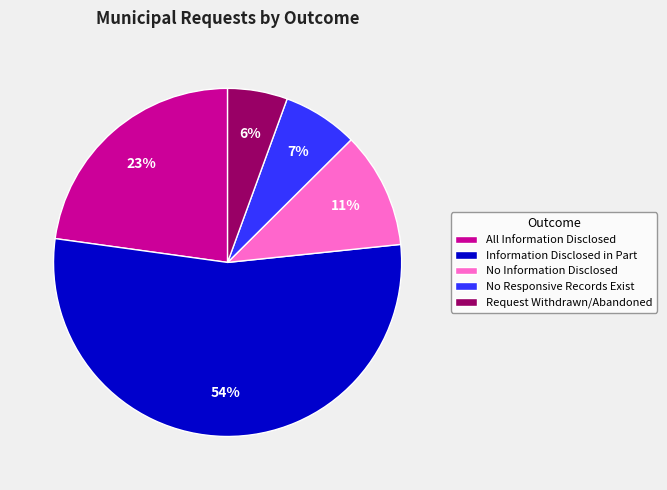

Which has a higher value, No Responsive Records Exist or Request Withdrawn/Abandoned?

No Responsive Records Exist